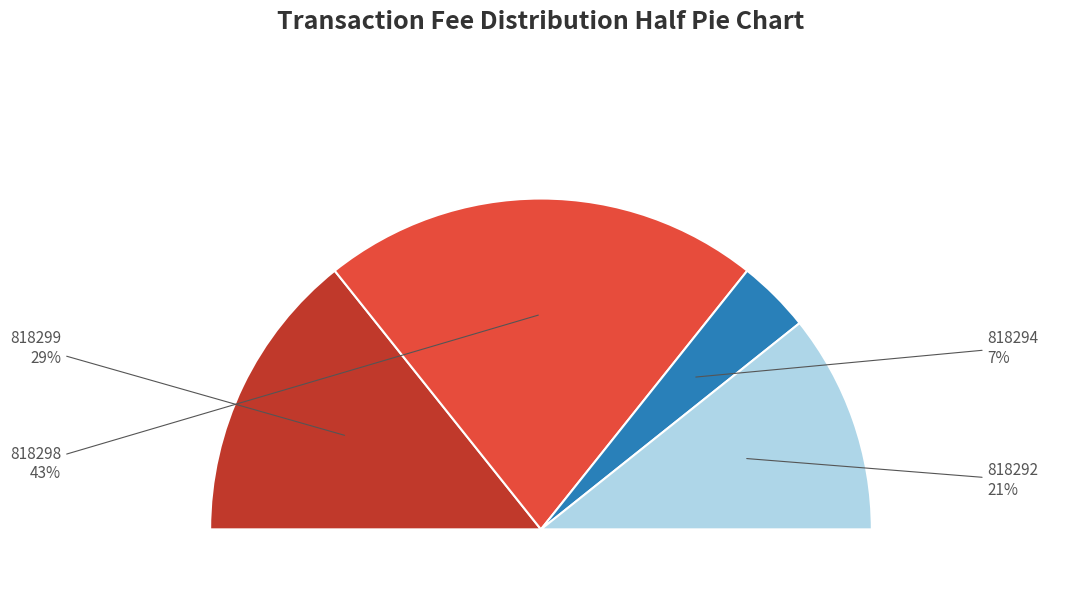

Rank the categories by value from lowest to highest.

818294, 818292, 818299, 818298